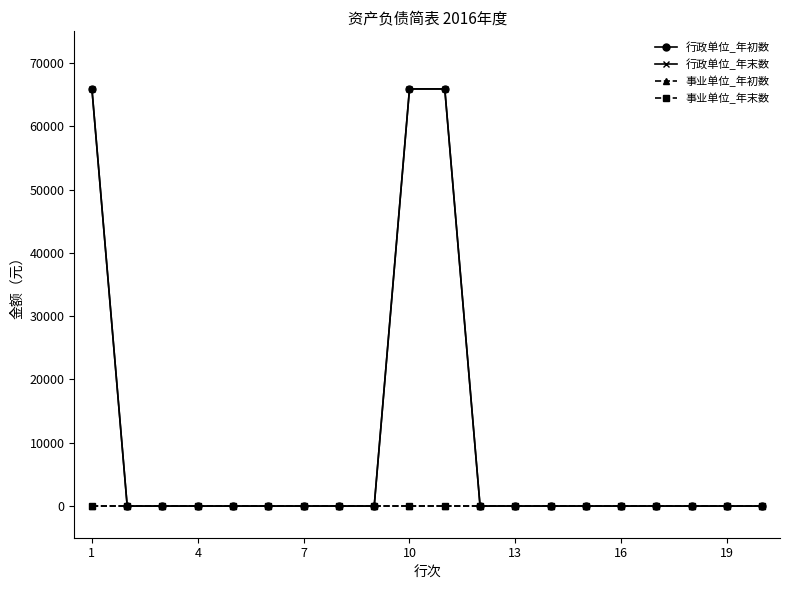

Is this an area chart (filled region under the line)?

No